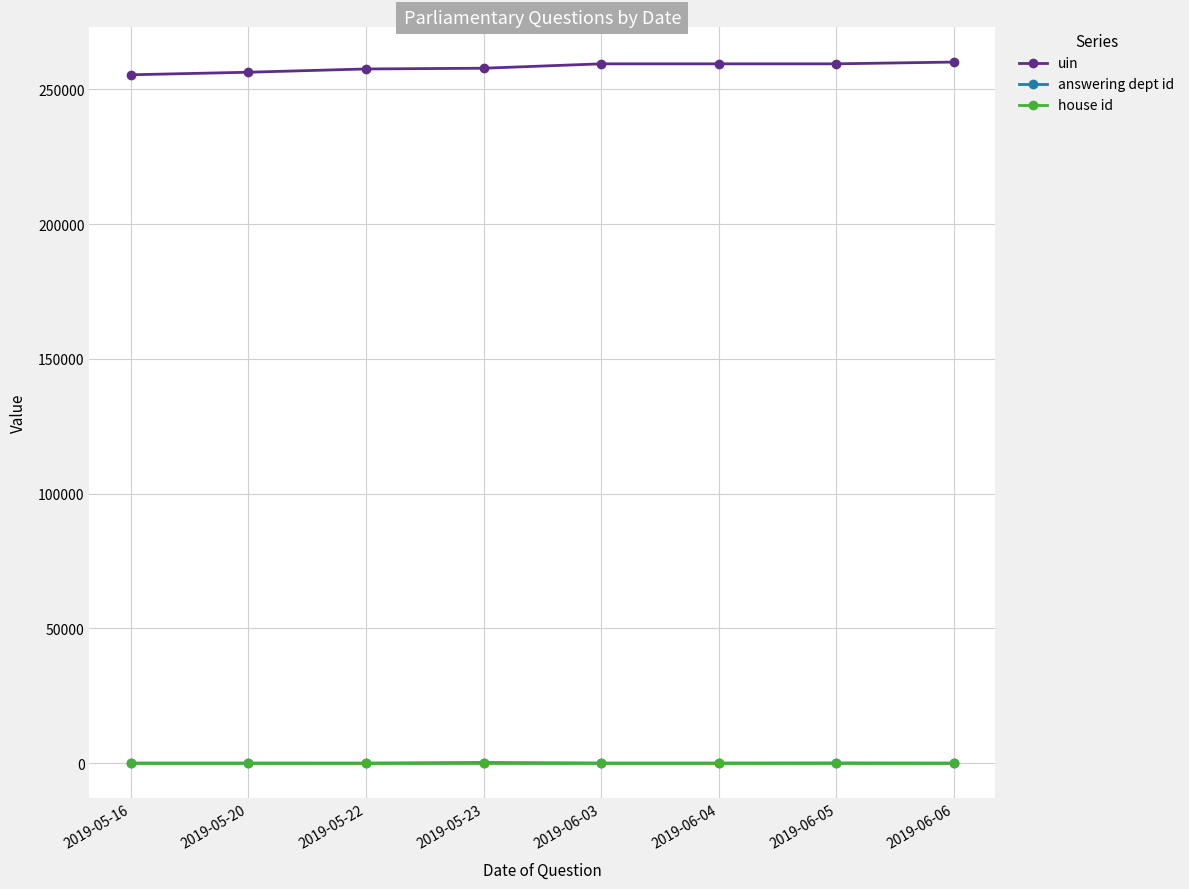

Is the value of uin at 2019-05-20 greater than the value of house id at 2019-06-06?

Yes